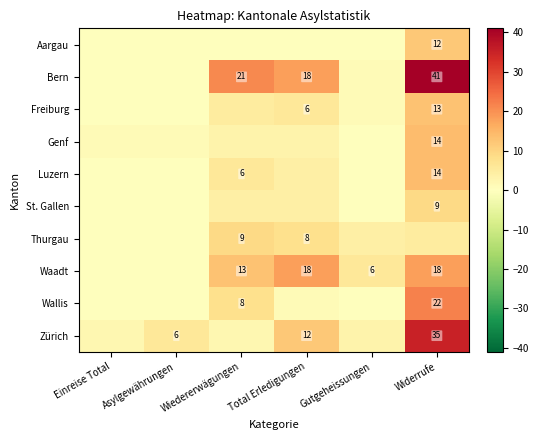

The Wallis series shows 8 at Wiedererwägungen. True or false?

True